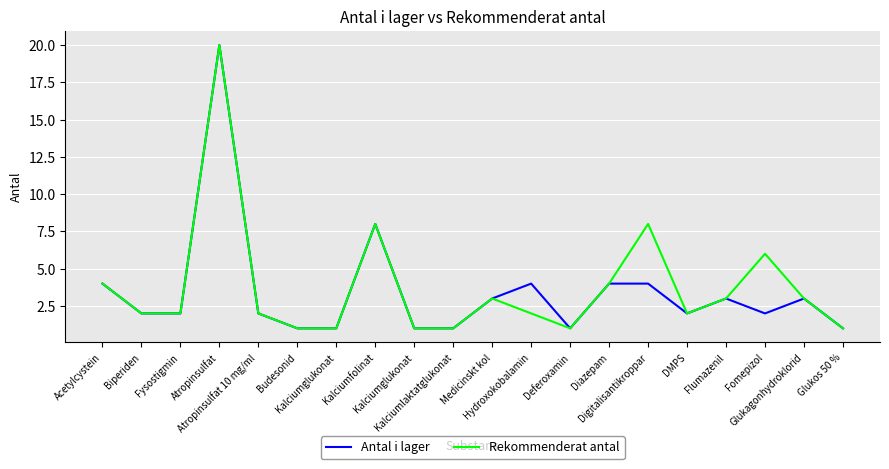

True or false: Antal i lager and Rekommenderat antal intersect in this chart.

False